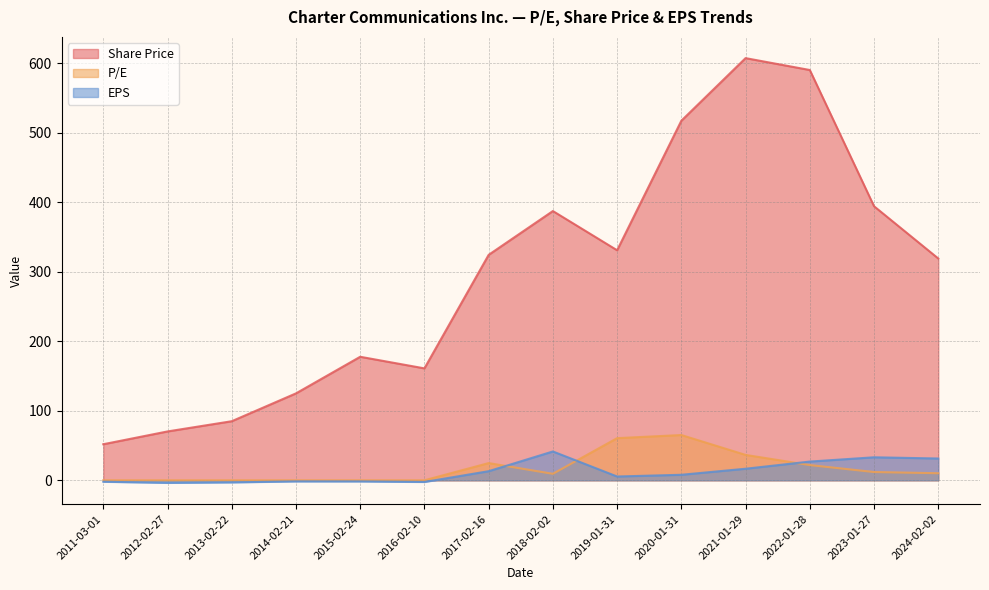

Reading left to right, transcribe all the data shown in this chart.

Share Price: 51.9	70.3	85.0	125.1	177.8	161.1	324.5	387.5	331.1	517.5	607.6	590.5	394.4	319.2
P/E: 0.0	0.0	0.0	0.0	0.0	0.0	24.8	9.3	60.6	65.1	36.5	21.9	11.9	10.2
EPS: -2.1	-3.7	-3.0	-1.6	-1.6	-2.4	13.1	41.5	5.5	7.9	16.6	26.9	33.1	31.4